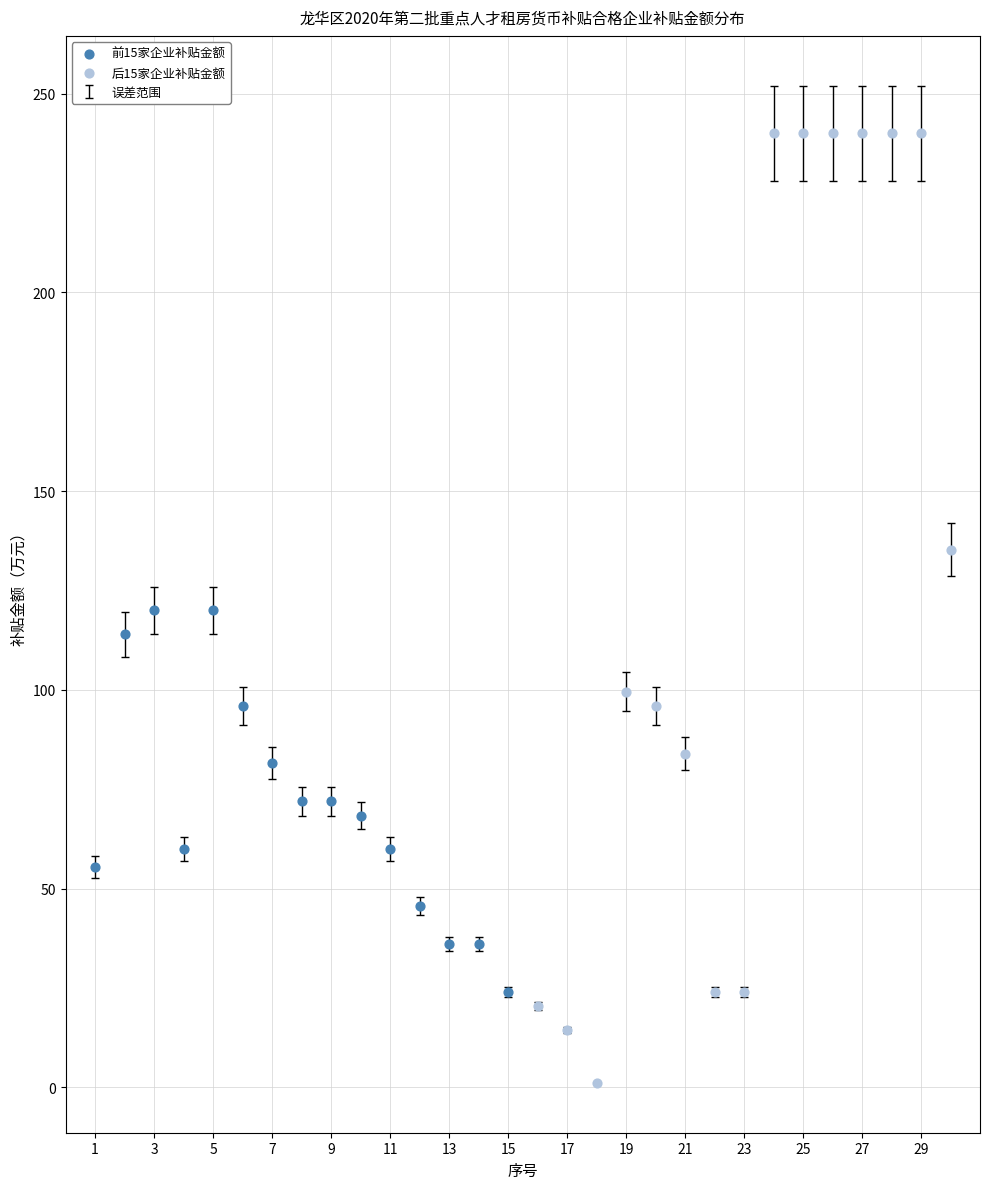

Which series has the widest spread of Y values?

后15家企业补贴金额